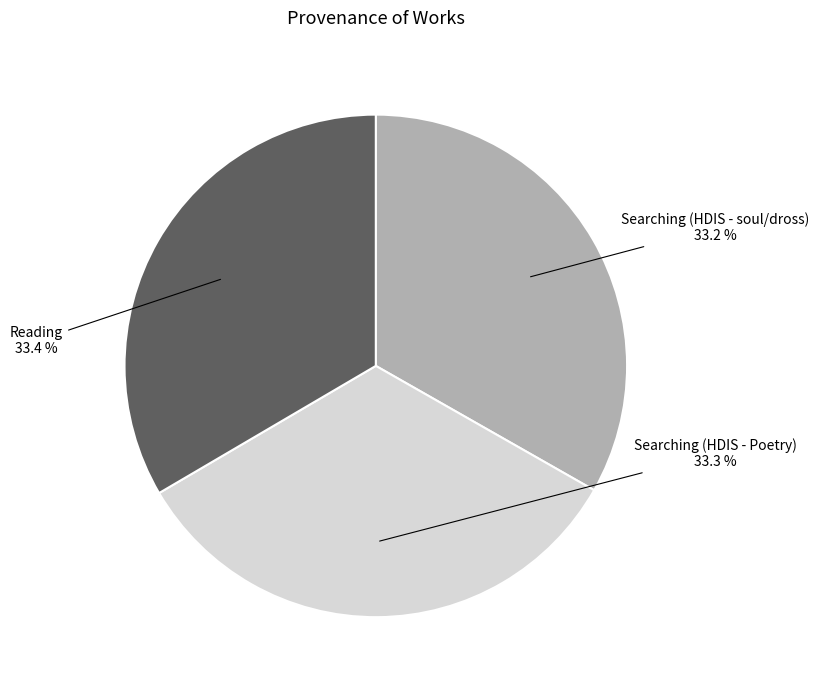

Is it true that Reading is 33% of the pie?

True